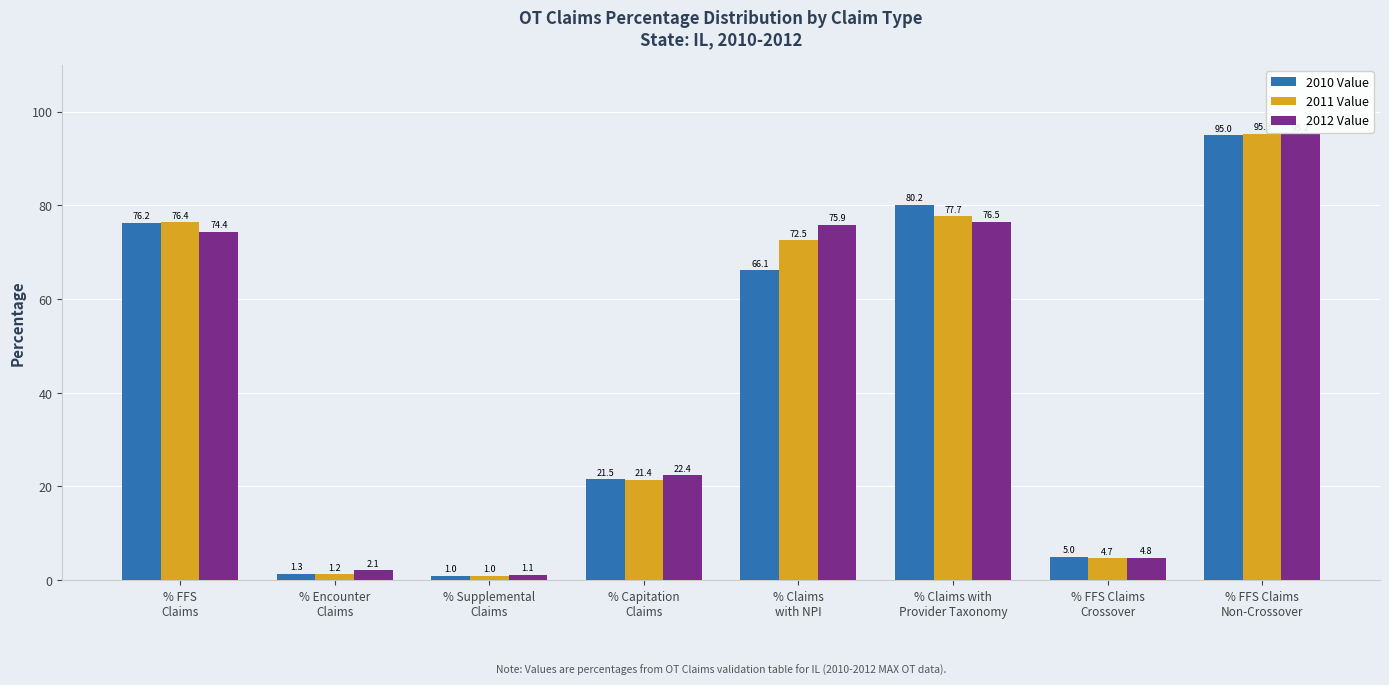

Which category has the lowest value in the 2012 Value series?

% Supplemental
Claims